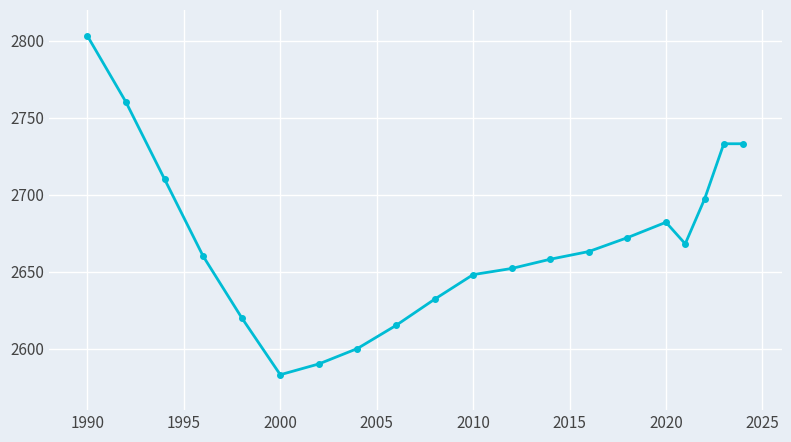

What is the difference between the maximum and minimum values?

220